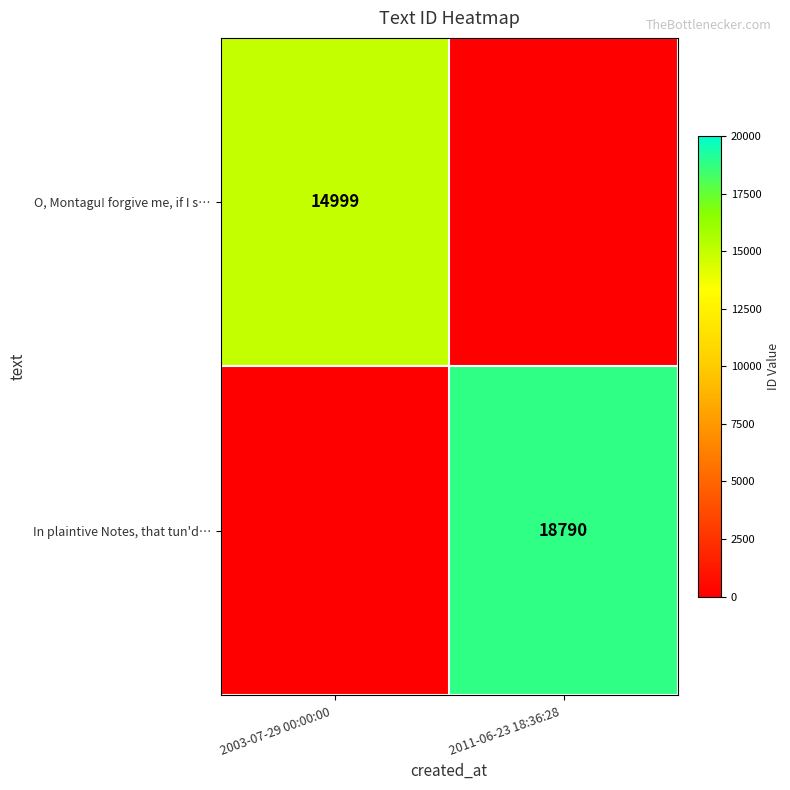

What is the spread (max minus min) of values at 2011-06-23 18:36:28 ?

18790